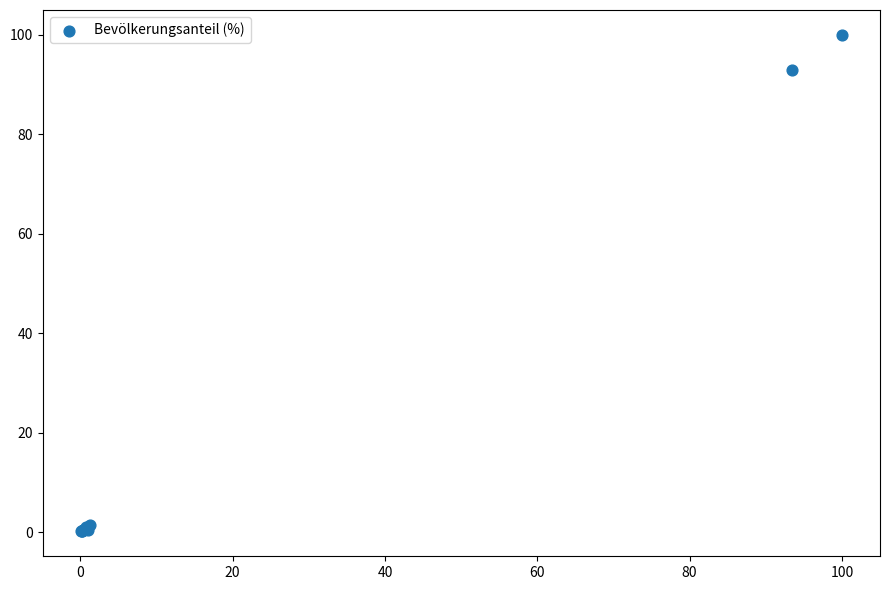

What Y value in the scatter plot is closest to 50?

93.0